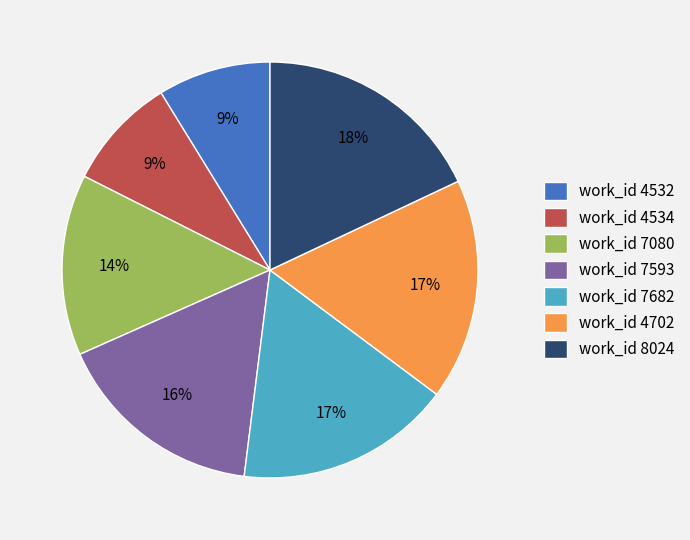

How many segments does this pie chart have?

7